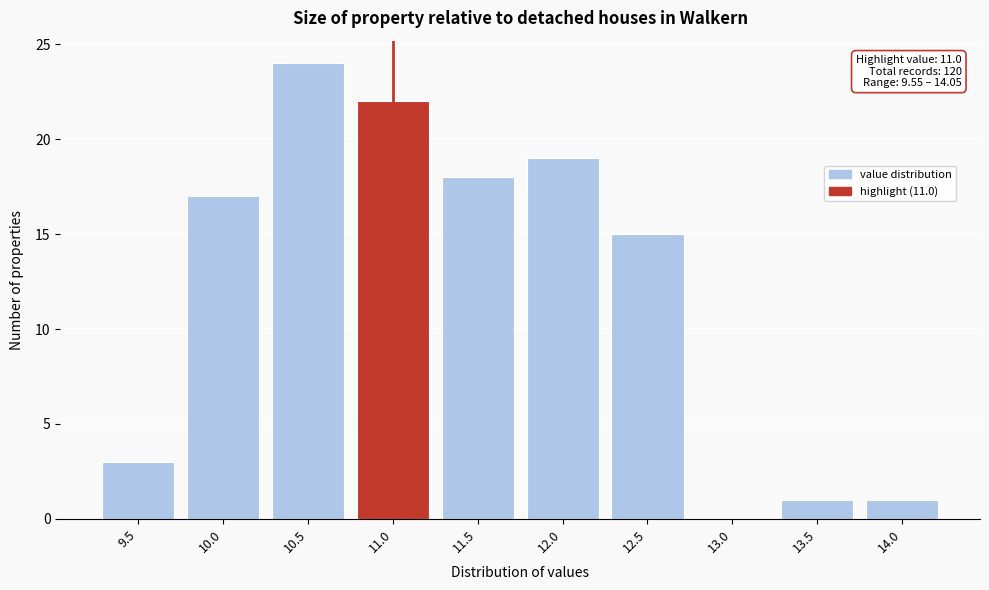

Reading left to right, what are all the values shown in this chart?

9.5=3	10.0=17	10.5=24	11.0=22	11.5=18	12.0=19	12.5=15	13.0=0	13.5=1	14.0=1